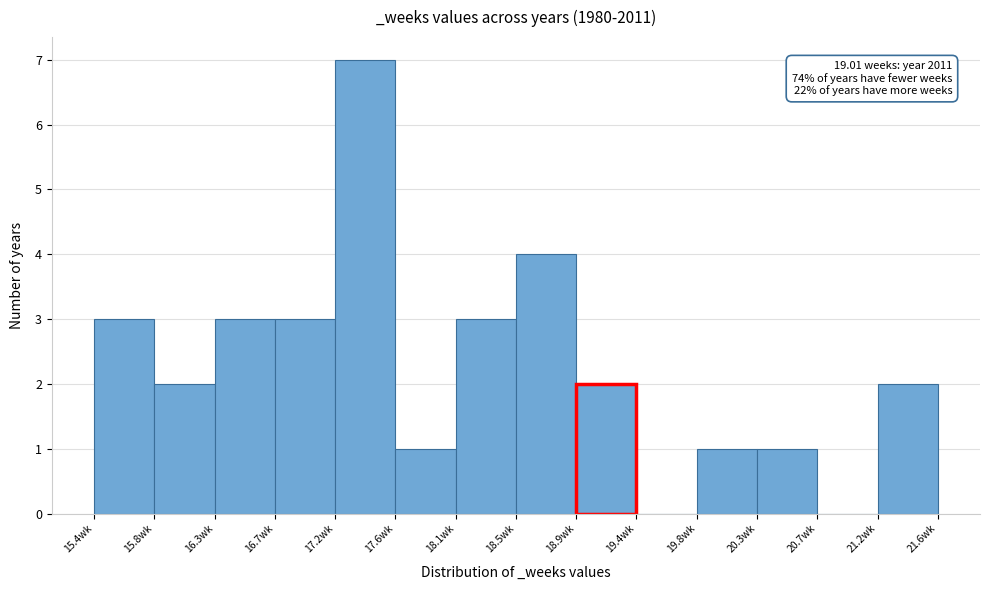

Over which range of the x-axis is the bar tallest?

17.15 to 17.60